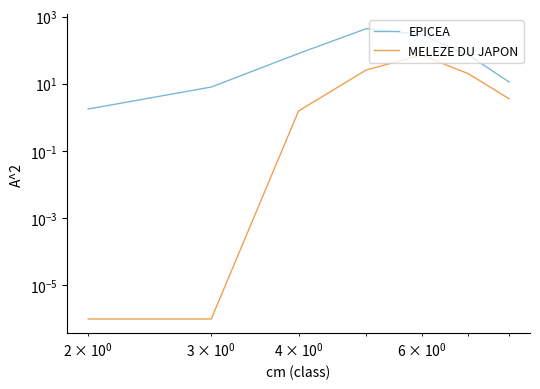

True or false: MELEZE DU JAPON and EPICEA intersect in this chart.

False